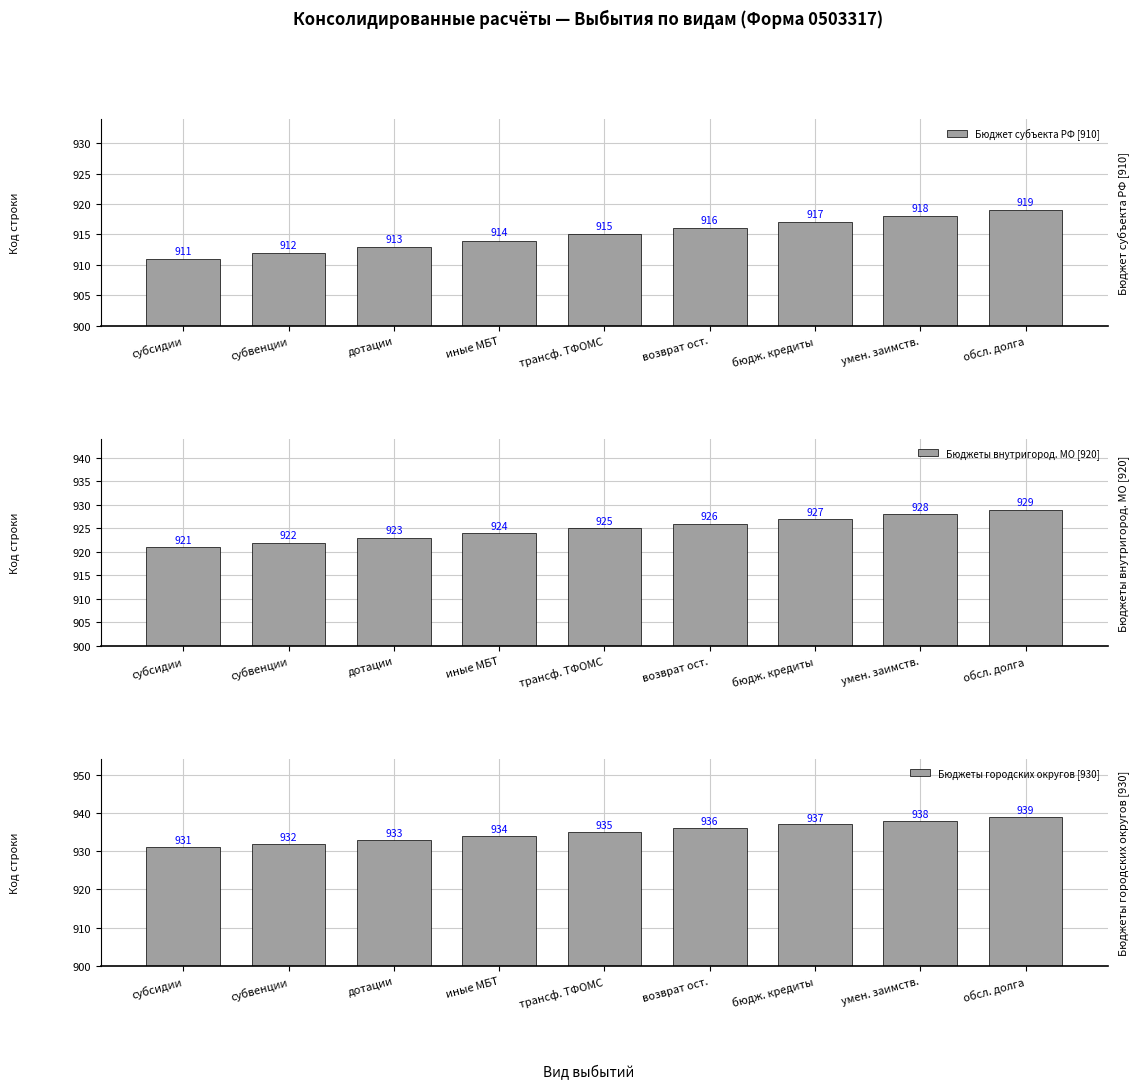

List the labels in order of Бюджеты городских округов [930] value, smallest first.

субсидии, субвенции, дотации, иные МБТ, трансф. ТФОМС, возврат ост., бюдж. кредиты, умен. заимств., обсл. долга